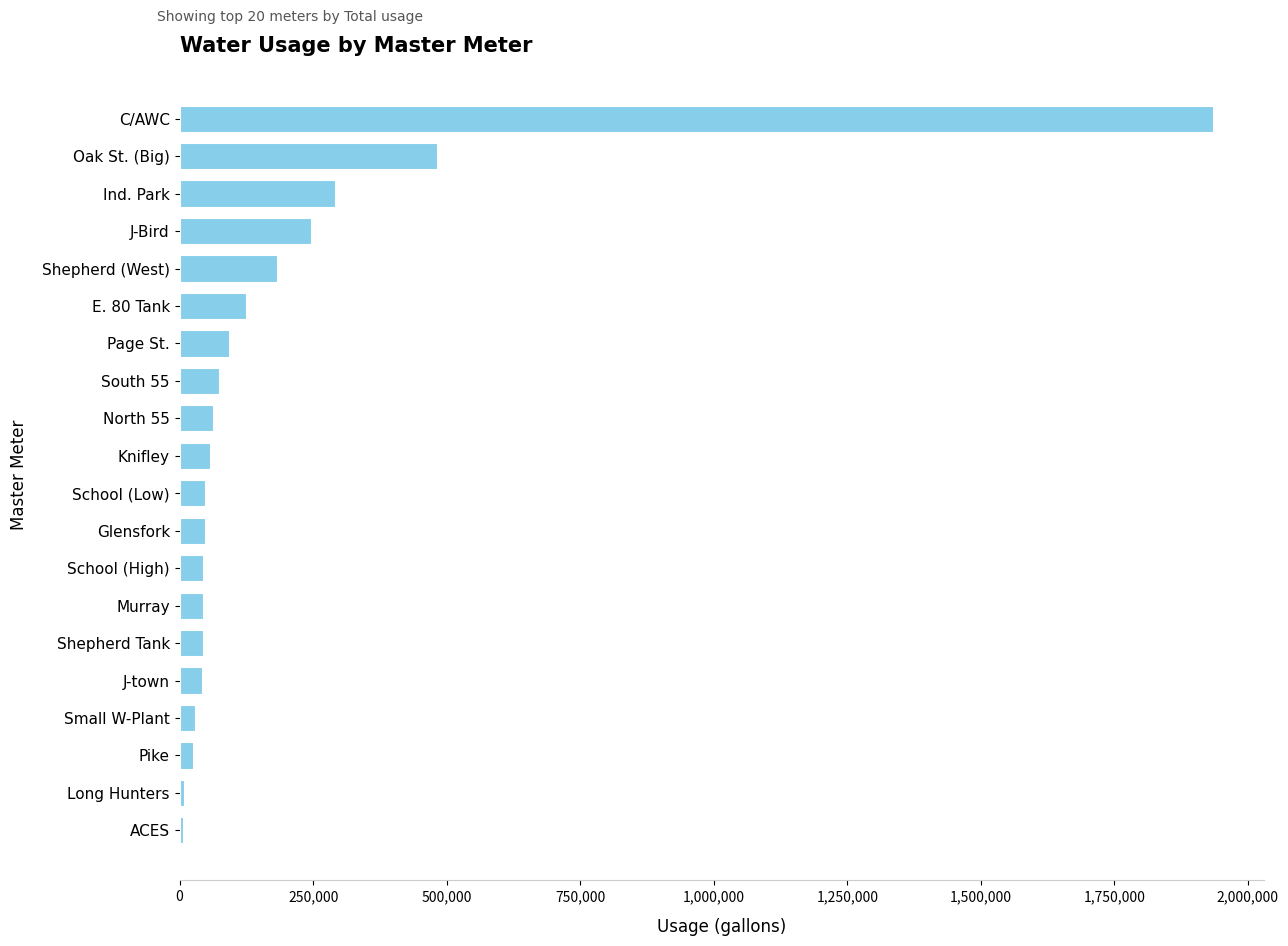

What is the sum of all values?

3879850